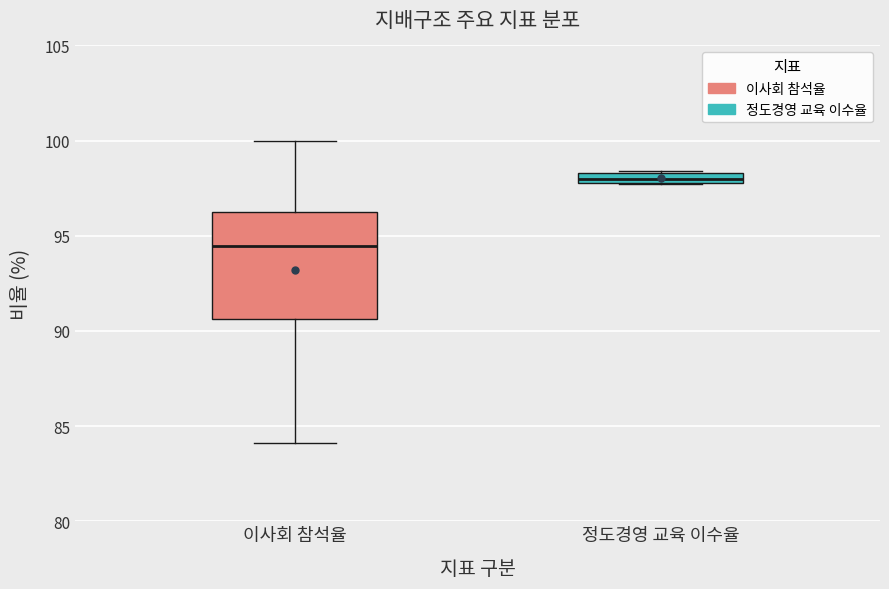

Where is the lower edge of the box for 이사회 참석율 on the y-axis? The values are not printed on the chart, so give them approximately, as read against the axis.

90.5